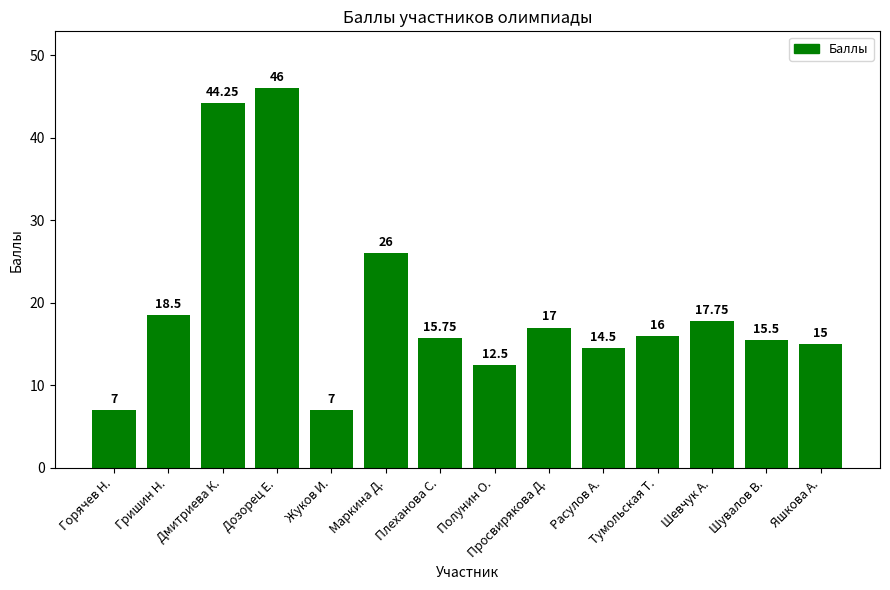

Which category has the highest value across all series?

Дозорец Е.